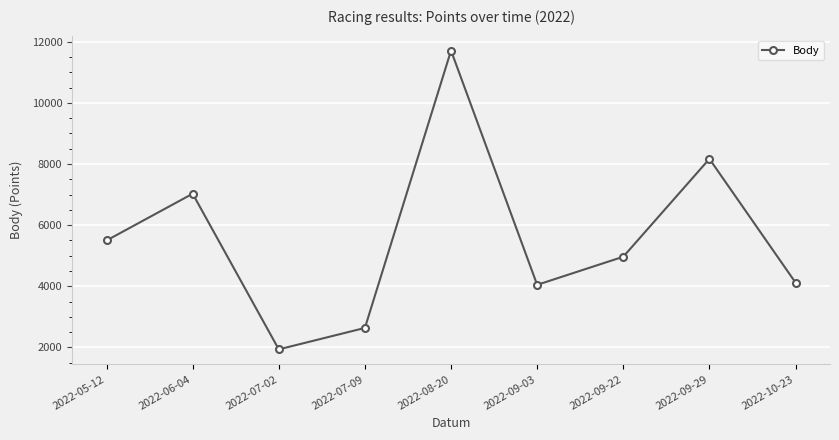

The value at 2022-07-02 is 1935. True or false?

True